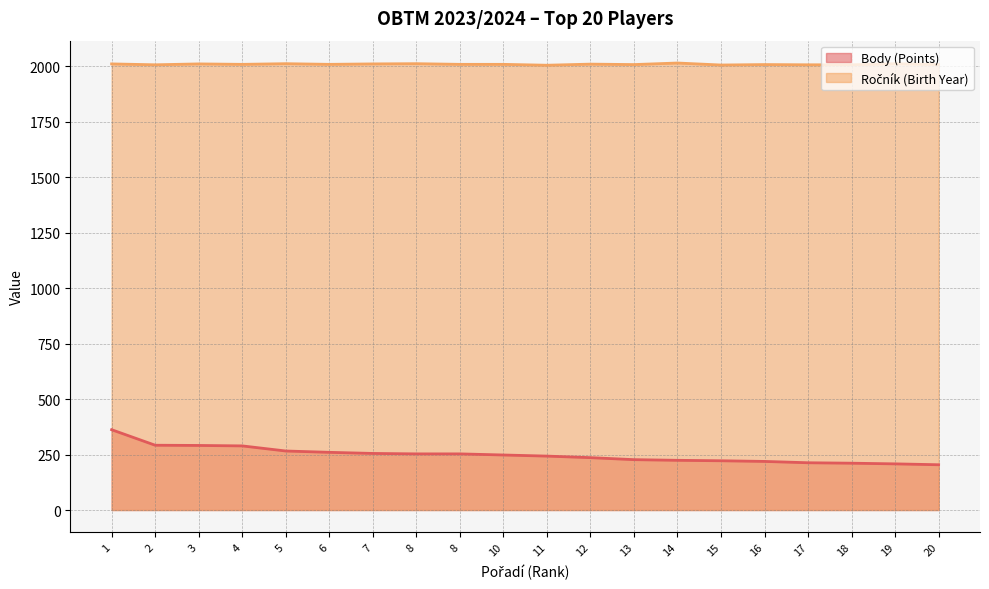

How many series are shown in this chart?

2